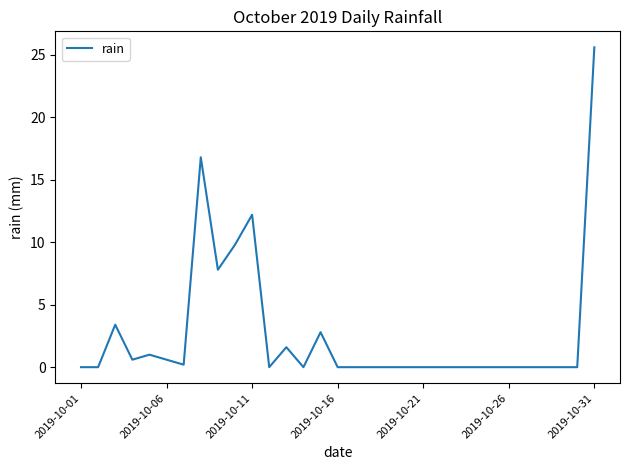

What is the difference between the maximum and minimum values?

25.6